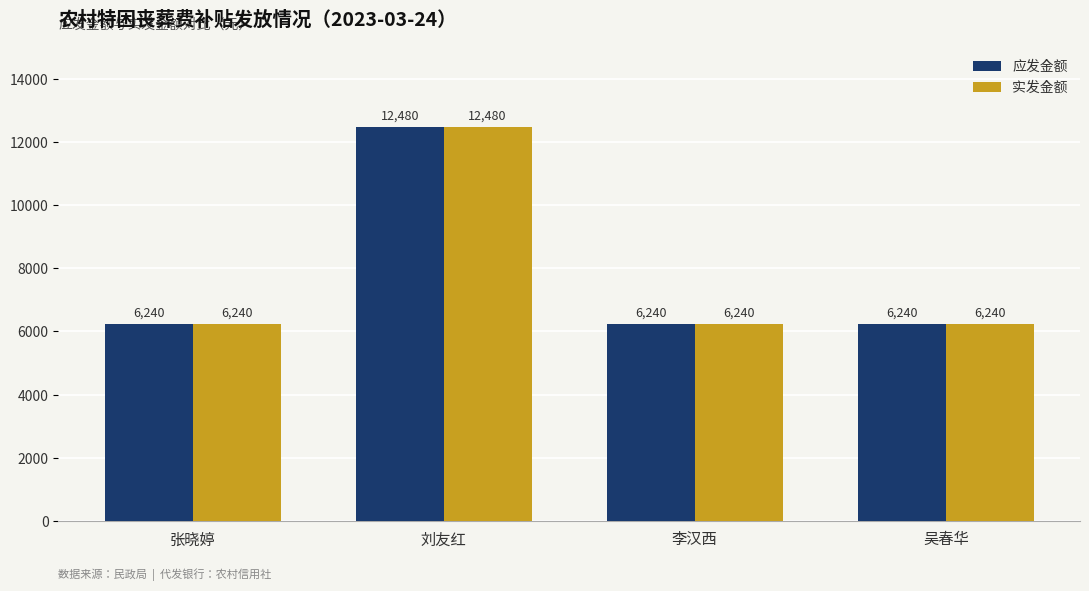

Reading left to right, what are all the values shown in this chart?

应发金额: 6240	12480	6240	6240
实发金额: 6240	12480	6240	6240